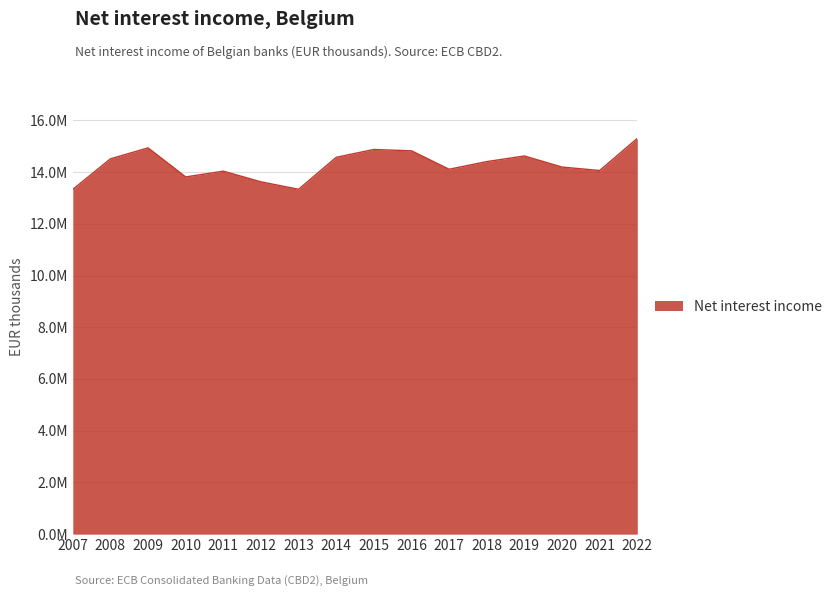

Rank the categories by value from lowest to highest.

2007, 2013, 2012, 2010, 2011, 2021, 2017, 2020, 2018, 2008, 2014, 2019, 2016, 2015, 2009, 2022